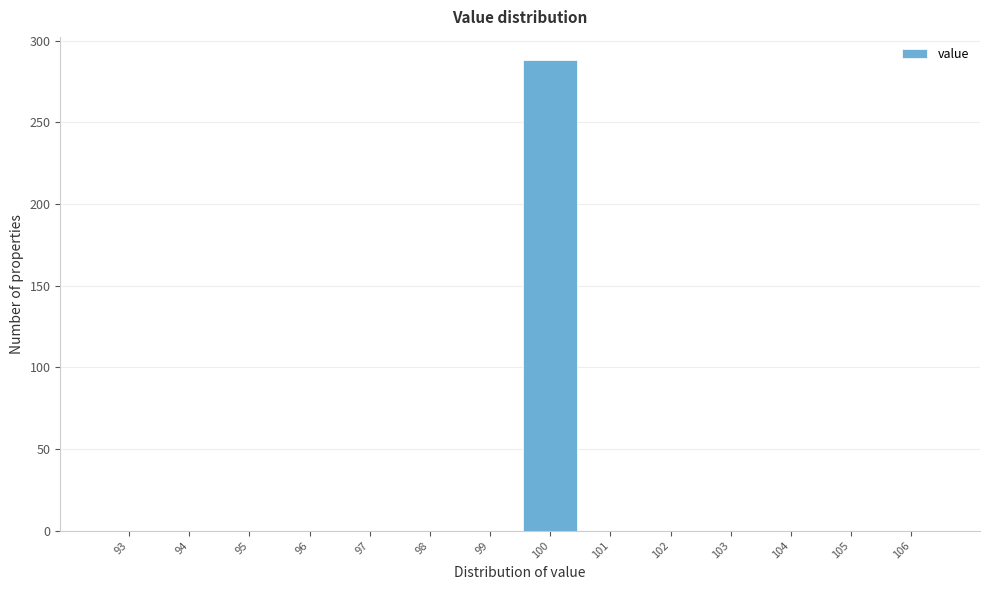

Reading left to right, extract all data points from this chart.

93=0	94=0	95=0	96=0	97=0	98=0	99=0	100=288	101=0	102=0	103=0	104=0	105=0	106=0